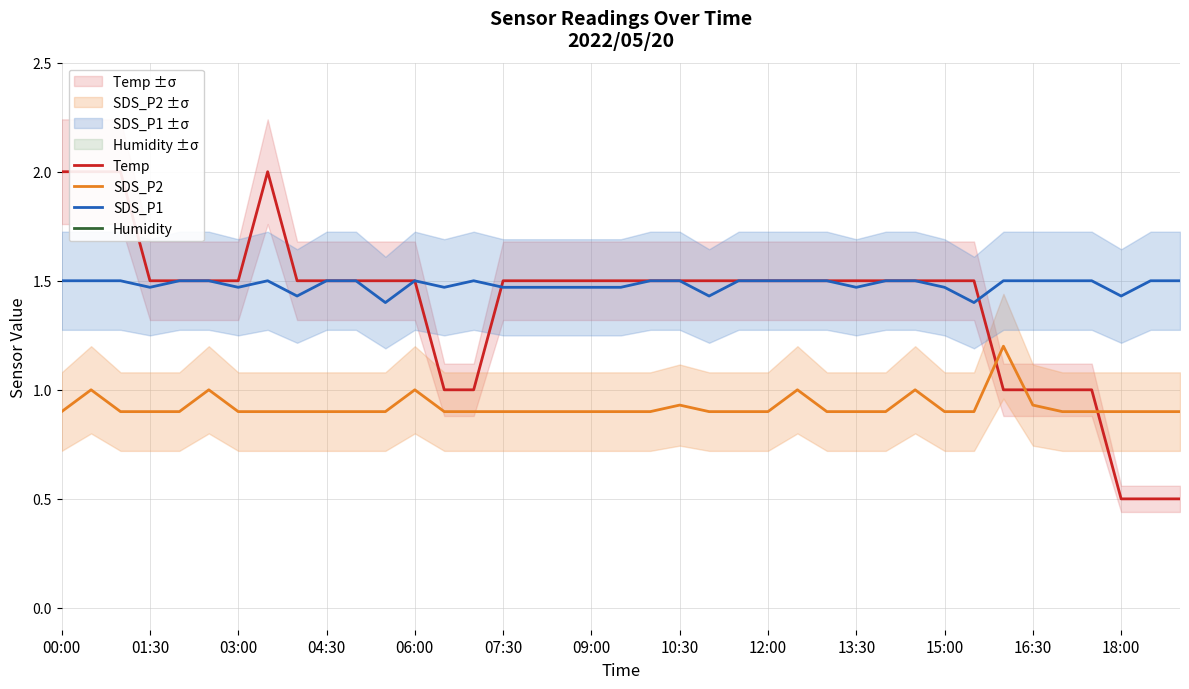

List the series in order of their peak value, lowest first.

SDS_P2, SDS_P1, Temp, Humidity